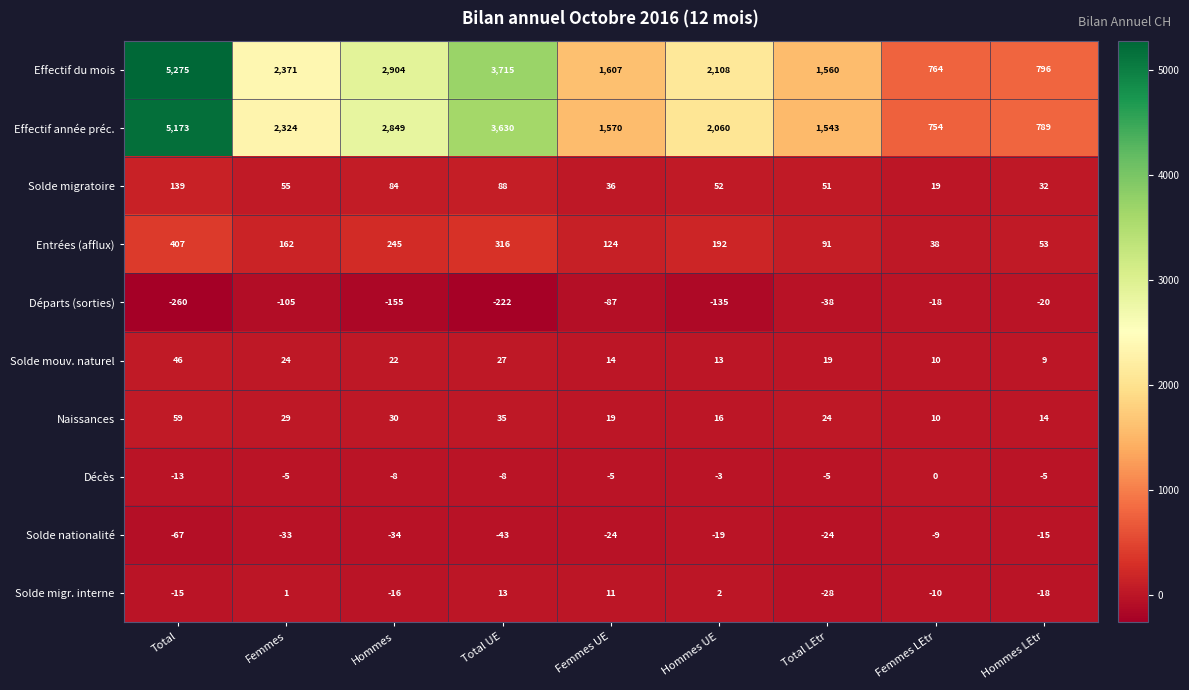

True or false: Départs (sorties) has a value of -155 at Hommes.

True